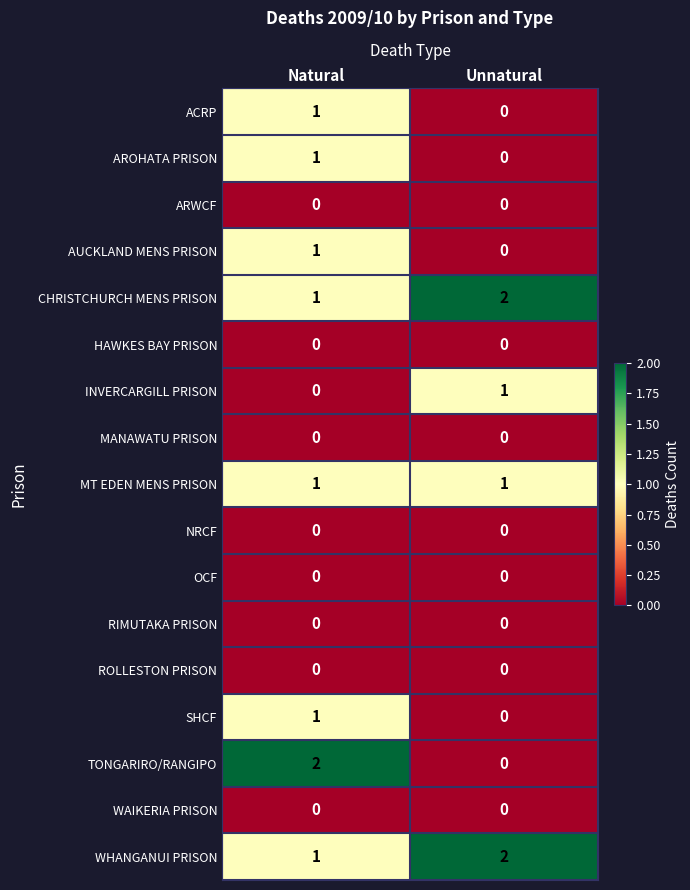

What is the spread (max minus min) of values at Natural?

2